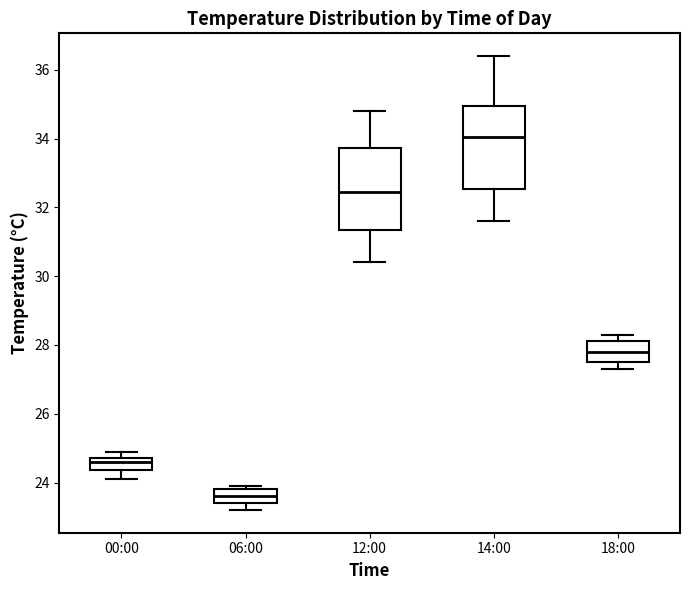

Reading left to right, transcribe this box plot: for each box, give where its median line is, the range the box spans, and where its two whiskers end, as read against the y-axis. The values are not printed on the chart, so give them approximately, as read against the axis.

00:00: median 24.6, box 24.4 to 24.8, whiskers 24.2 to 25.0
06:00: median 23.6, box 23.4 to 23.8, whiskers 23.2 to 24.0
12:00: median 32.4, box 31.4 to 33.8, whiskers 30.4 to 34.8
14:00: median 34.0, box 32.6 to 35.0, whiskers 31.6 to 36.4
18:00: median 27.8, box 27.6 to 28.2, whiskers 27.4 to 28.4